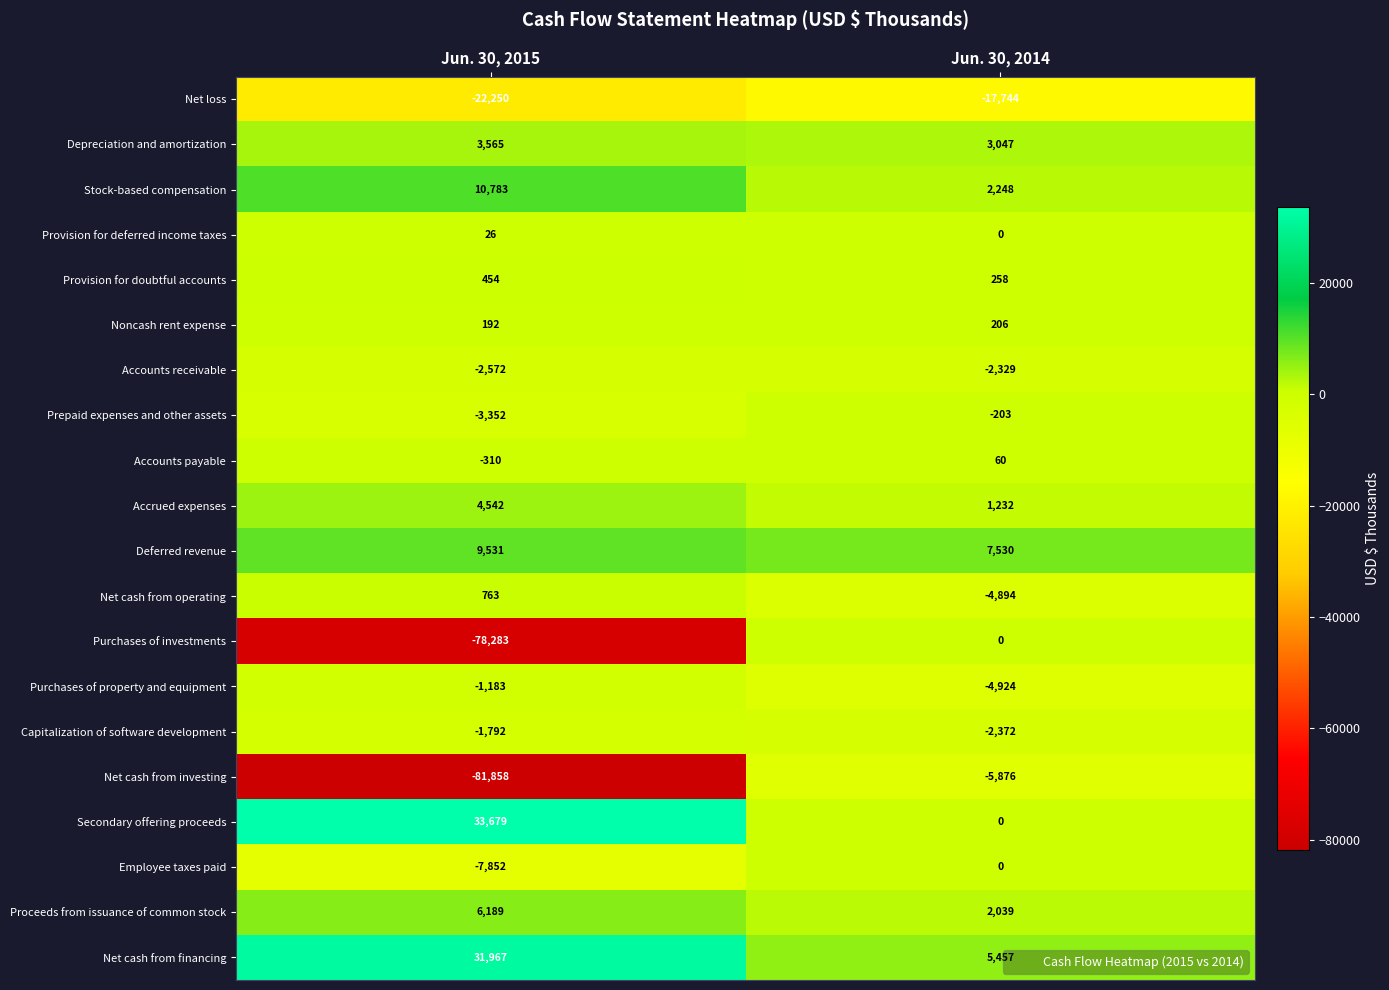

Which series has the widest spread of values?

Purchases of investments